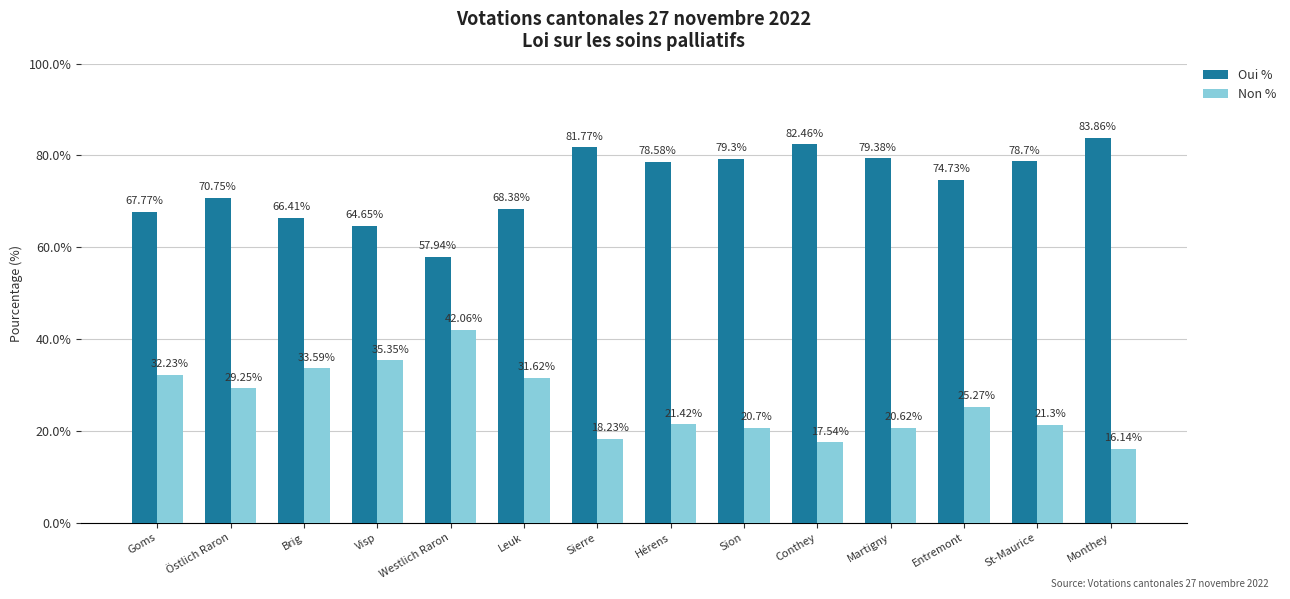

Rank the series at Entremont from lowest to highest value.

Non %, Oui %